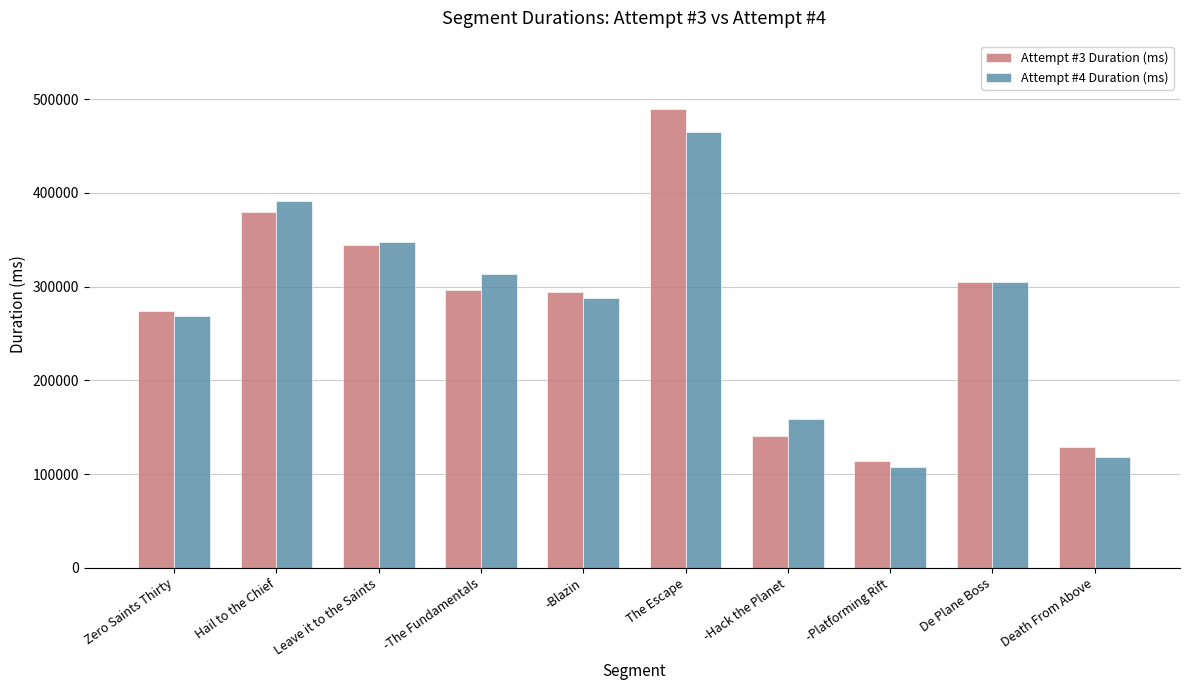

Rank the series by their maximum value, from lowest to highest.

Attempt #4 Duration (ms), Attempt #3 Duration (ms)